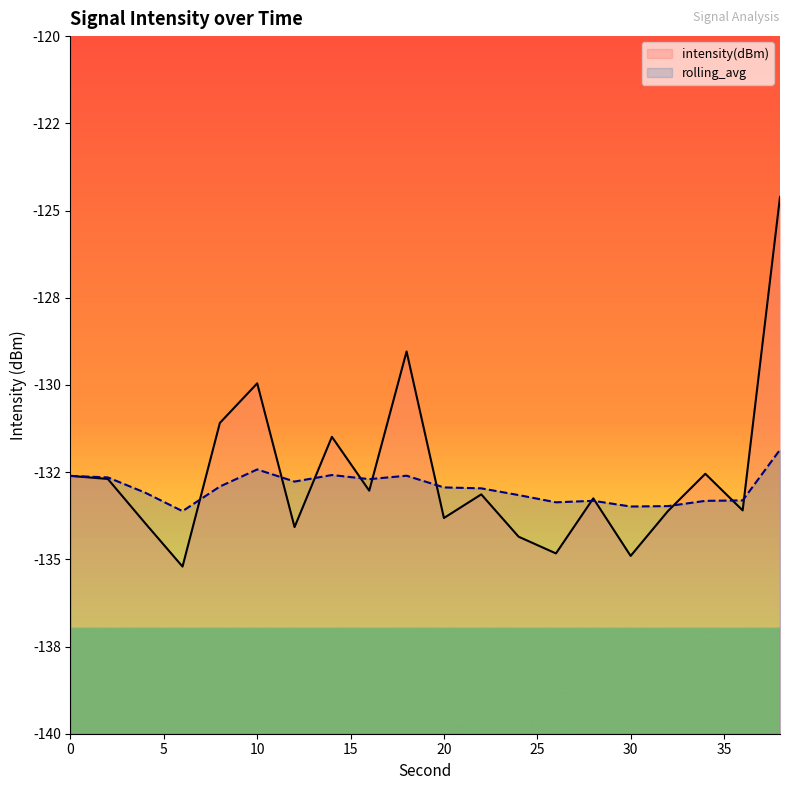

True or false: rolling_avg has a value of -133.0 at 22.

True